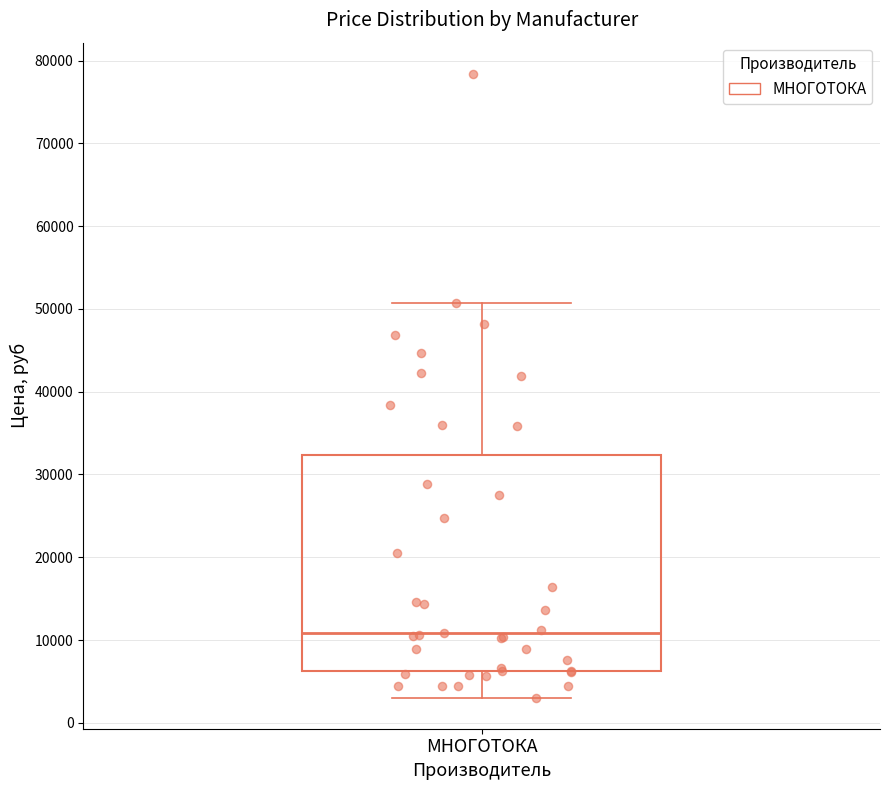

Transcribe this box plot: give where the median line is, the range the box spans, and where the two whiskers end, as read against the y-axis. The values are not printed on the chart, so give them approximately, as read against the axis.

median 11000, box 6000 to 32000, whiskers 3000 to 51000